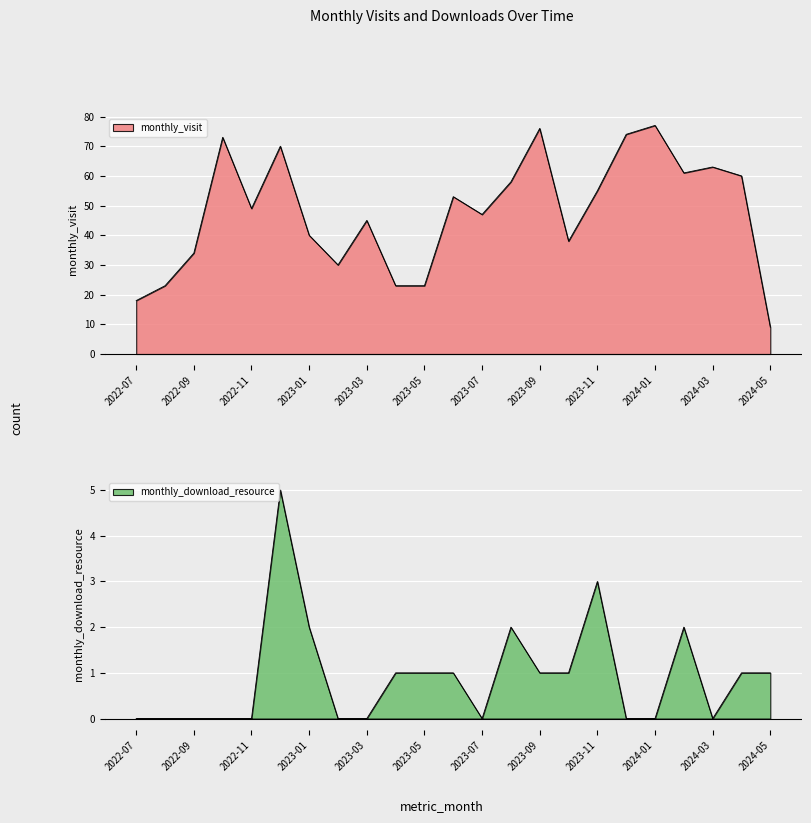

Which series has the largest range (max minus min)?

monthly_visit